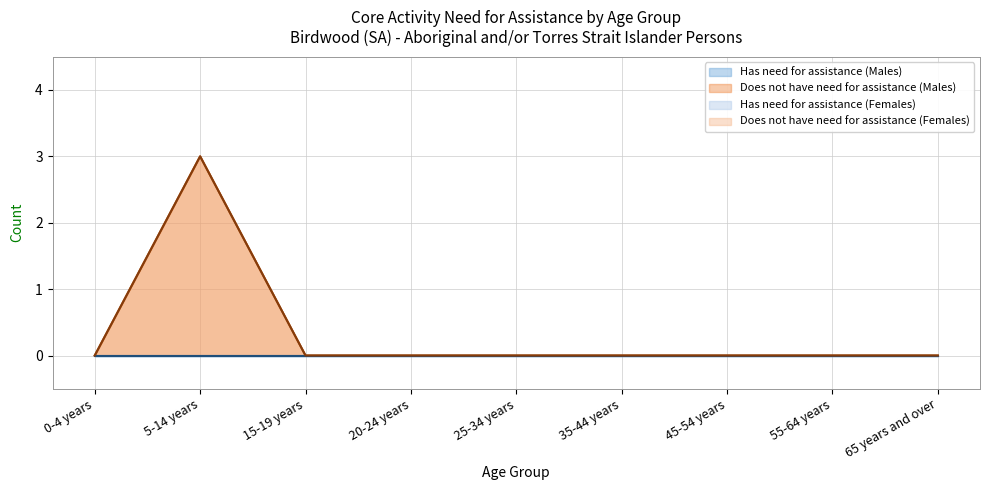

True or false: Does not have need for assistance (Females) and Does not have need for assistance (Males) cross at least once.

False